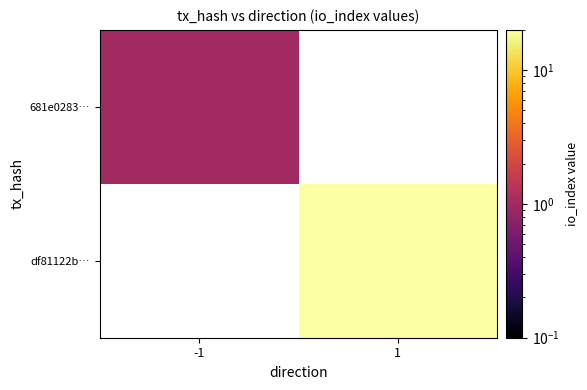

True or false: df81122b… has a value of 22.0 at 1.

True